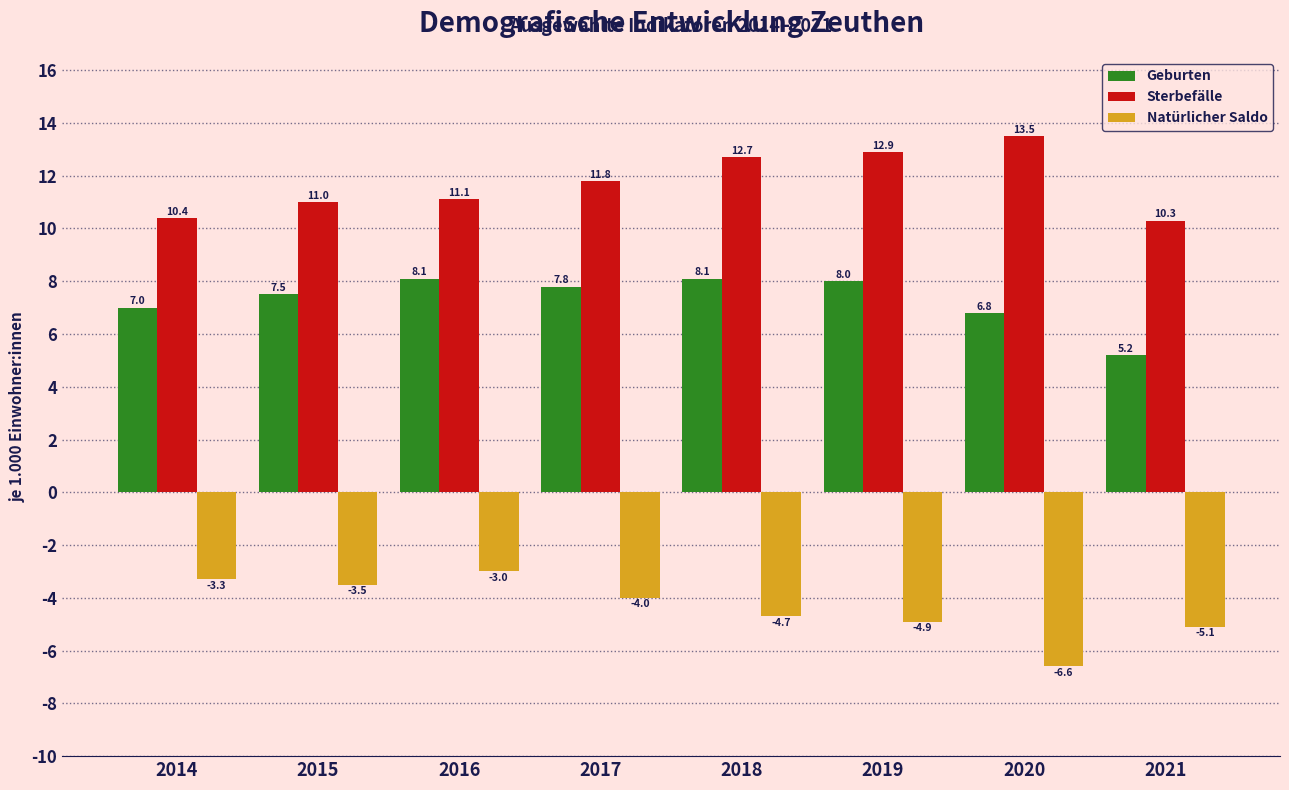

Reading left to right, transcribe all the data shown in this chart.

Geburten: 7.0	7.5	8.1	7.8	8.1	8.0	6.8	5.2
Sterbefälle: 10.4	11.0	11.1	11.8	12.7	12.9	13.5	10.3
Natürlicher Saldo: -3.3	-3.5	-3.0	-4.0	-4.7	-4.9	-6.6	-5.1